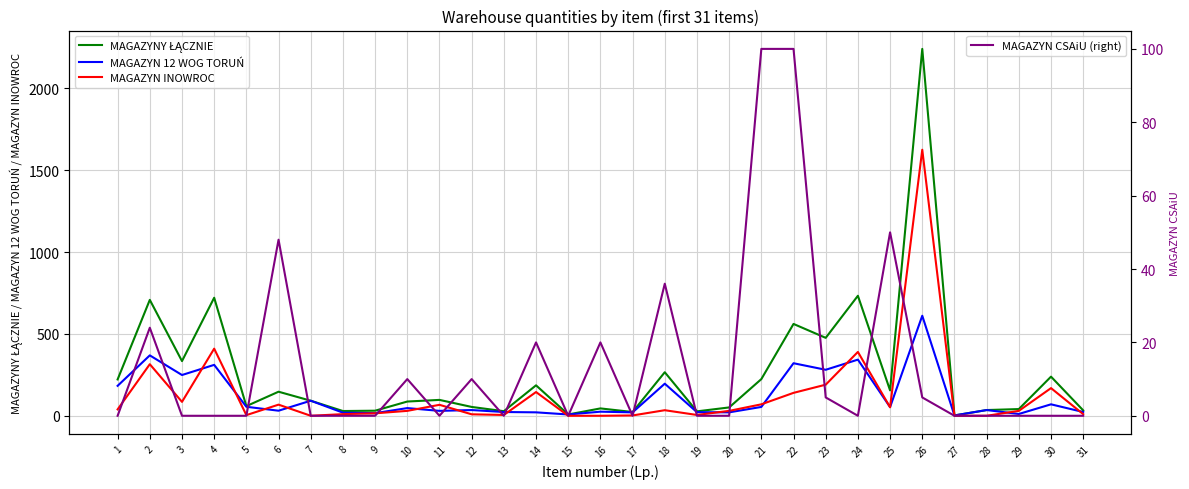

The value of MAGAZYNY ŁĄCZNIE at 12 is 88. True or false?

False